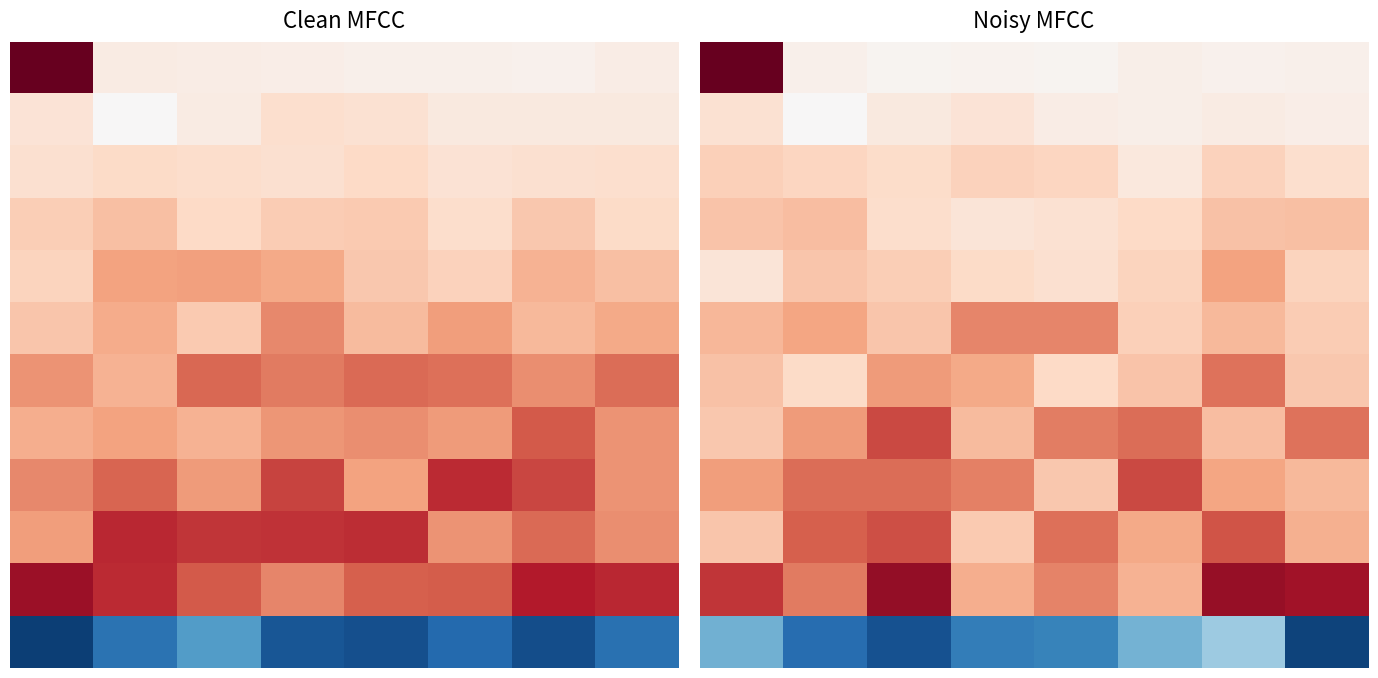

What is the difference between the 2 values at 7 and 1?

1.7